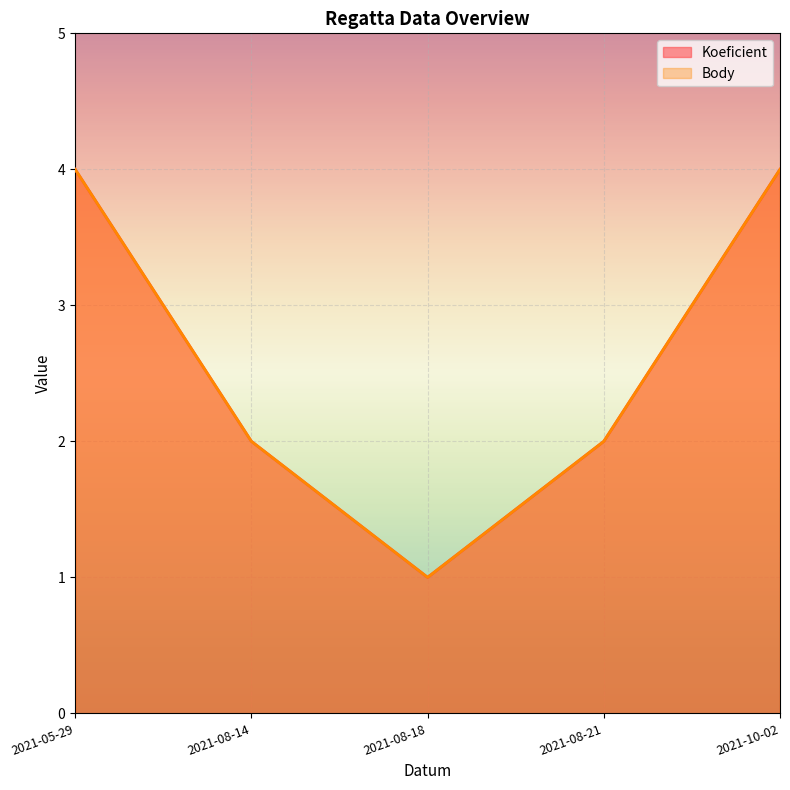

Reading left to right, extract all data points from this chart.

Koeficient: 2021-05-29=4	2021-08-14=2	2021-08-18=1	2021-08-21=2	2021-10-02=4
Body: 2021-05-29=4	2021-08-14=2	2021-08-18=1	2021-08-21=2	2021-10-02=4